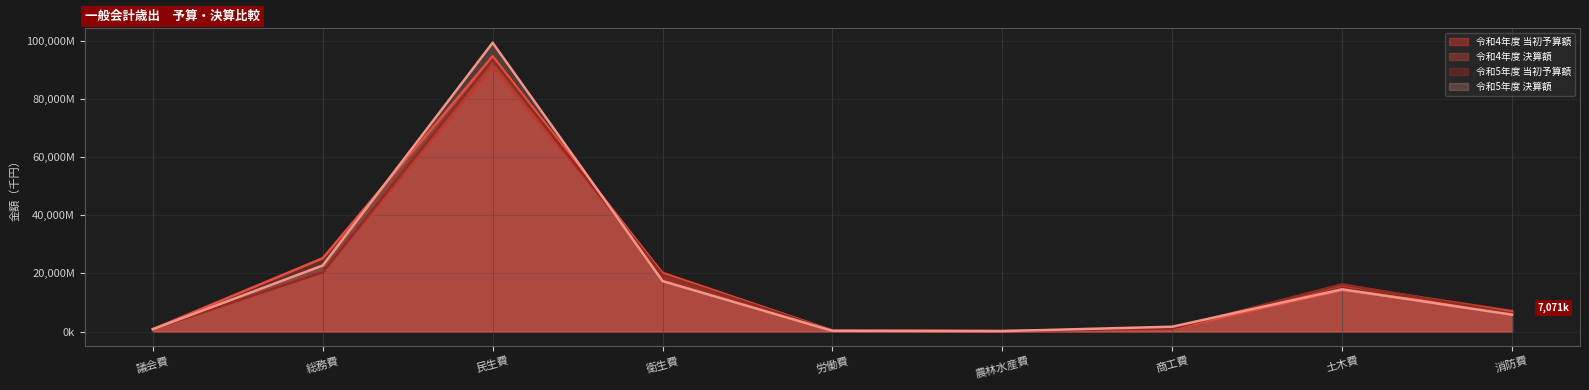

Which has a higher value, 総務費 or 議会費?

総務費